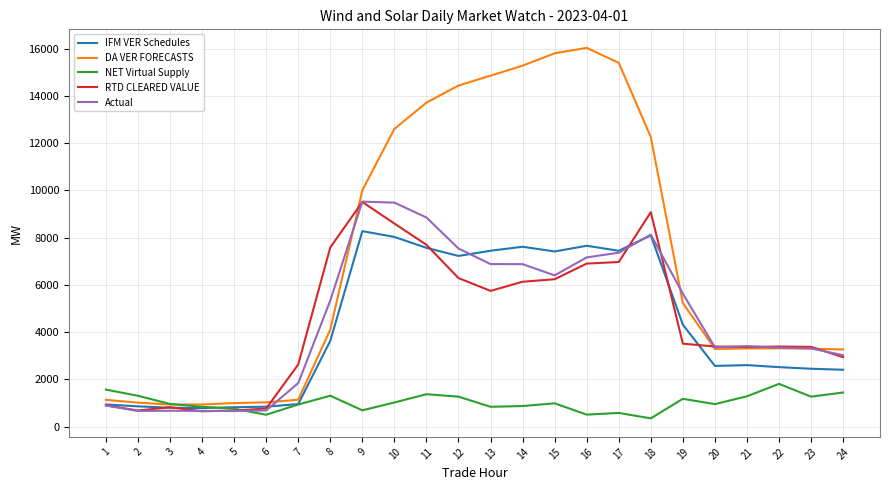

The value of RTD CLEARED VALUE at 20 is 3390.0. True or false?

True